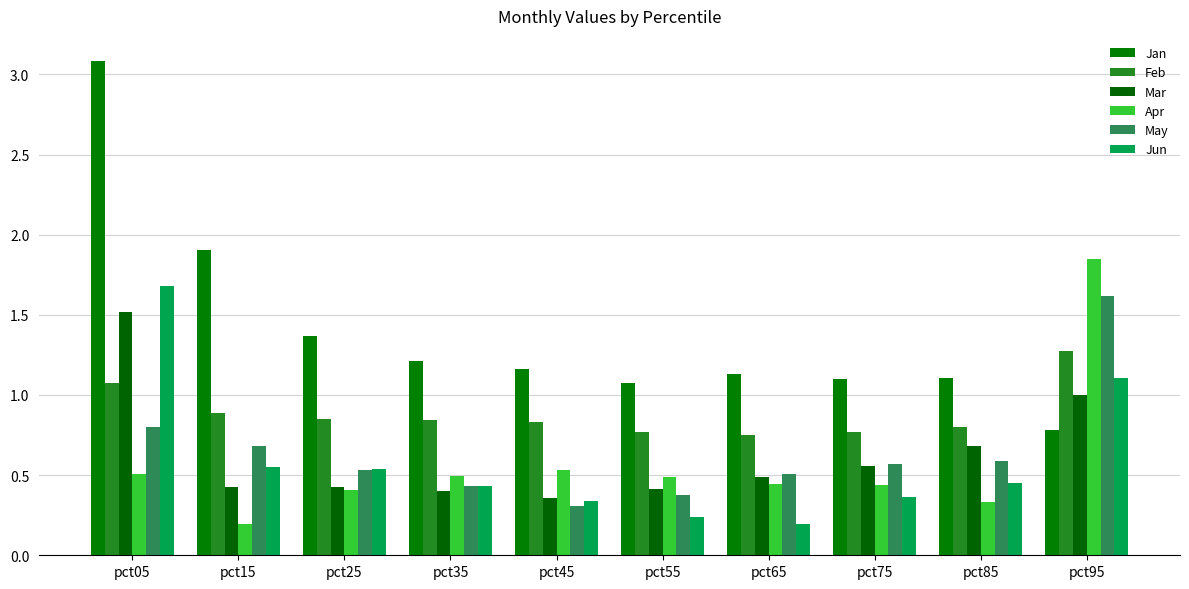

Count the number of categories in the chart.

10